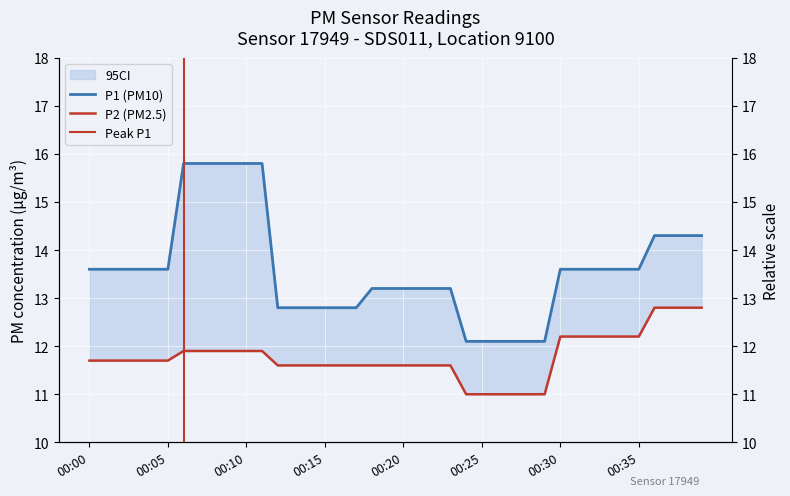

Is it true that P2 equals 18.2 at 00:24?

False